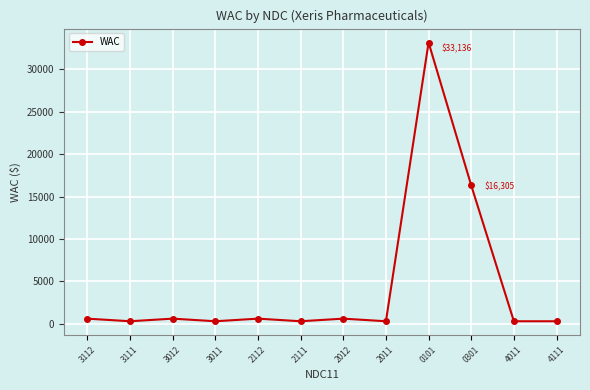

What is the difference between the second highest and minimum values?

15998.5